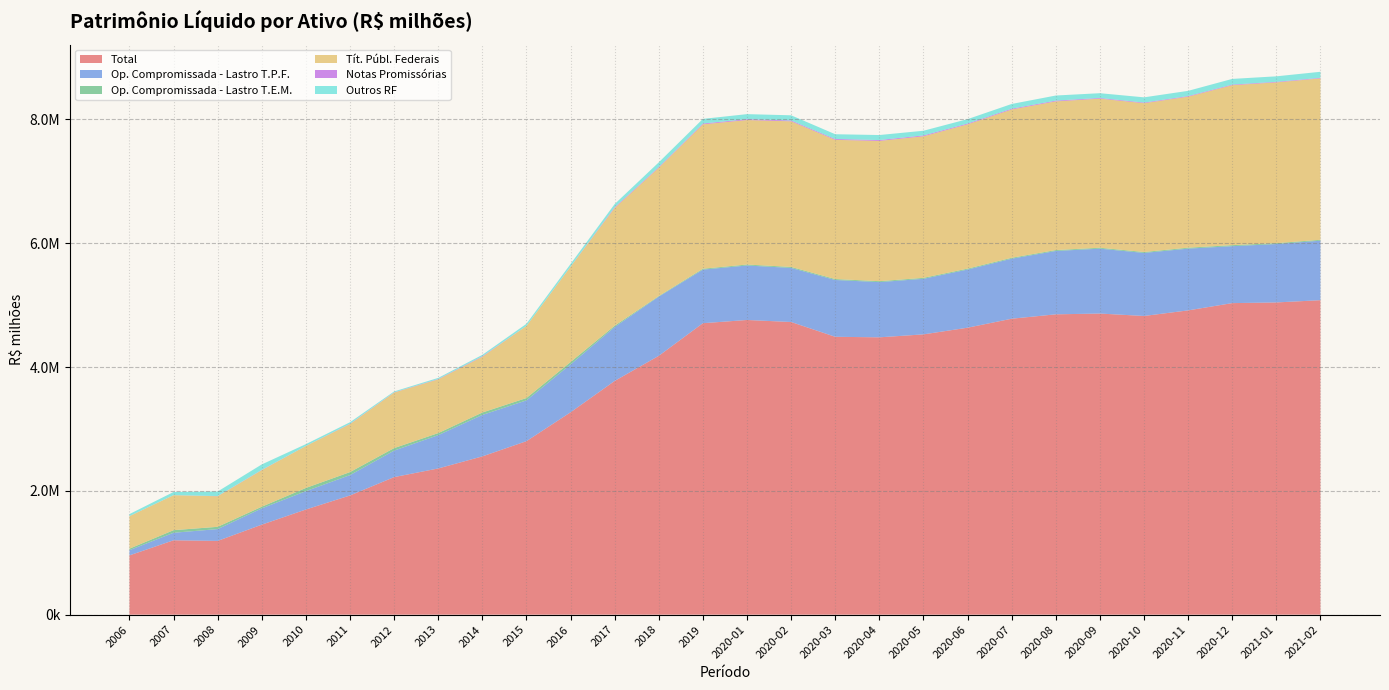

Reading left to right, what are all the values shown in this chart?

Total: 2006=957528.4	2007=1201667.2	2008=1191623.6	2009=1454248.8	2010=1698916.5	2011=1925813.0	2012=2222322.8	2013=2362061.1	2014=2556947.5	2015=2802985.0	2016=3269230.6	2017=3776069.4	2018=4181878.8	2019=4708694.2	2020-01=4760711.3	2020-02=4727961.8	2020-03=4489247.6	2020-04=4480492.8	2020-05=4528254.2	2020-06=4636057.0	2020-07=4781191.0	2020-08=4852031.6	2020-09=4864762.2	2020-10=4825485.6	2020-11=4915774.0	2020-12=5033148.3	2021-01=5044087.3	2021-02=5080677.8
Op. Compromissada - Lastro T.P.F.: 2006=84351.5	2007=121396.7	2008=190918.2	2009=262899.3	2010=296547.9	2011=328972.5	2012=428014.1	2013=537854.1	2014=669493.9	2015=659009.0	2016=773482.9	2017=871414.0	2018=956390.5	2019=865665.2	2020-01=880303.3	2020-02=873824.3	2020-03=917660.7	2020-04=891883.9	2020-05=897723.3	2020-06=939389.0	2020-07=969716.8	2020-08=1023716.9	2020-09=1048380.4	2020-10=1018642.8	2020-11=997877.0	2020-12=919935.2	2021-01=943359.2	2021-02=961299.6
Op. Compromissada - Lastro T.E.M.: 2006=24339.0	2007=42040.5	2008=36702.1	2009=26868.3	2010=51649.7	2011=48455.3	2012=40610.9	2013=33418.9	2014=39190.4	2015=37896.2	2016=38539.7	2017=20661.1	2018=9100.8	2019=14431.2	2020-01=15140.6	2020-02=15720.5	2020-03=15045.4	2020-04=14995.8	2020-05=15161.3	2020-06=14654.8	2020-07=14438.6	2020-08=14217.4	2020-09=14374.3	2020-10=14492.1	2020-11=14732.6	2020-12=16411.0	2021-01=14197.0	2021-02=14126.4
Tít. Públ. Federais: 2006=524936.9	2007=565235.2	2008=494034.2	2009=591345.4	2010=678049.7	2011=776166.2	2012=897440.9	2013=868339.8	2014=901117.1	2015=1164831.9	2016=1540511.4	2017=1902771.4	2018=2073454.0	2019=2332588.5	2020-01=2334896.6	2020-02=2352944.5	2020-03=2249047.1	2020-04=2266188.6	2020-05=2287124.9	2020-06=2331332.9	2020-07=2396022.4	2020-08=2402393.2	2020-09=2409004.6	2020-10=2404145.5	2020-11=2440286.3	2020-12=2584339.1	2021-01=2597737.4	2021-02=2608106.6
Notas Promissórias: 2006=882.1	2007=791.1	2008=3243.6	2009=4046.6	2010=941.0	2011=4862.8	2012=3478.3	2013=5718.4	2014=8449.9	2015=801.0	2016=2173.2	2017=12046.4	2018=11743.0	2019=13386.8	2020-01=13397.6	2020-02=13524.6	2020-03=13673.2	2020-04=14038.8	2020-05=14029.1	2020-06=13073.5	2020-07=13072.3	2020-08=12477.8	2020-09=11045.5	2020-10=10286.6	2020-11=10184.0	2020-12=10004.1	2021-01=9212.2	2021-02=9015.9
Outros RF: 2006=32399.3	2007=50692.0	2008=73092.6	2009=87963.4	2010=28910.9	2011=24620.6	2012=14188.3	2013=17738.9	2014=22085.5	2015=33415.5	2016=41688.0	2017=50821.1	2018=74949.0	2019=74729.1	2020-01=81856.6	2020-02=83583.4	2020-03=76957.4	2020-04=81049.7	2020-05=75640.7	2020-06=70930.9	2020-07=76015.3	2020-08=82202.7	2020-09=76991.6	2020-10=84576.4	2020-11=83627.2	2020-12=91594.0	2021-01=88562.6	2021-02=97359.3